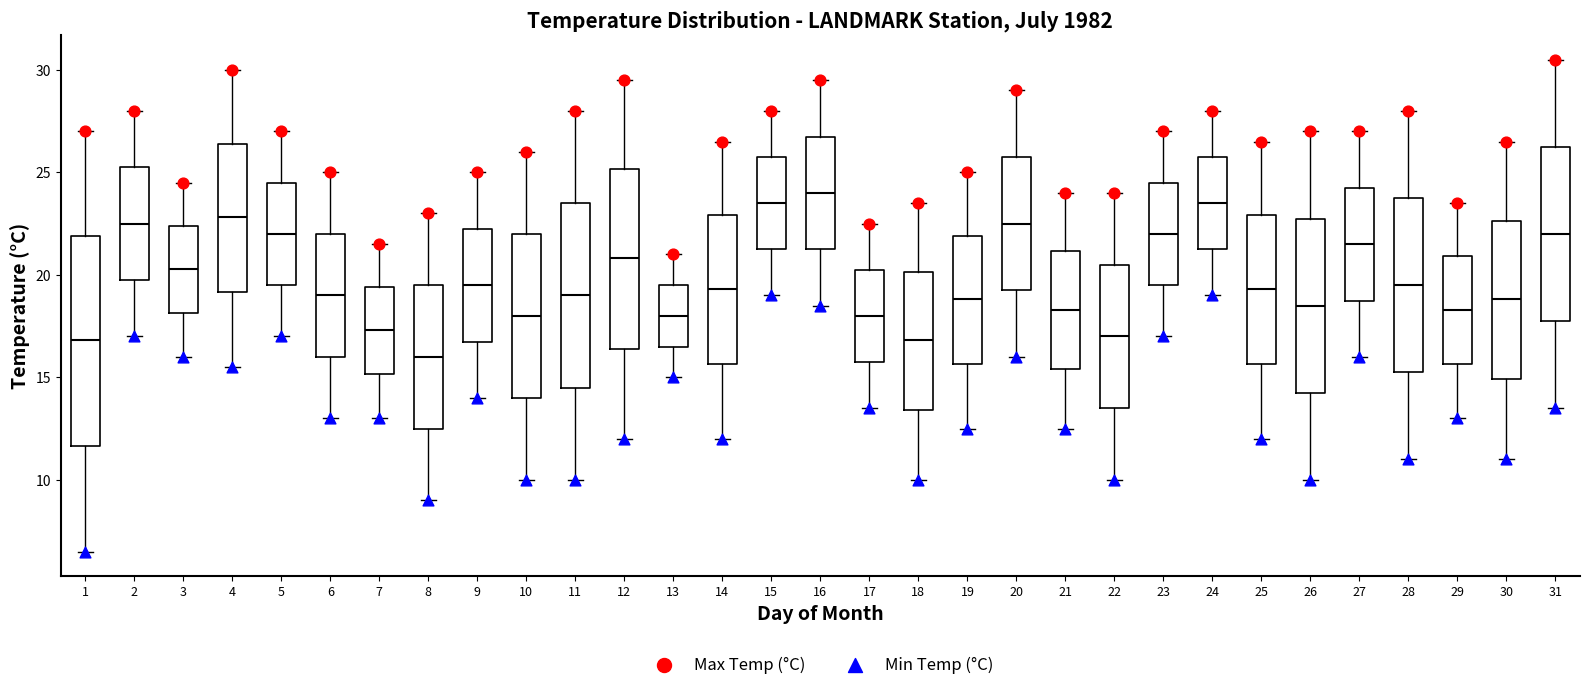

Reading left to right, read every box against the y-axis: the position of its median line, the range the box covers, and the ends of its whiskers. The values are not printed on the chart, so give them approximately, as read against the axis.

1: median 17.0, box 11.5 to 22.0, whiskers 6.5 to 27.0
2: median 22.5, box 20.0 to 25.5, whiskers 17.0 to 28.0
3: median 20.5, box 18.0 to 22.5, whiskers 16.0 to 24.5
4: median 23.0, box 19.0 to 26.5, whiskers 15.5 to 30.0
5: median 22.0, box 19.5 to 24.5, whiskers 17.0 to 27.0
6: median 19.0, box 16.0 to 22.0, whiskers 13.0 to 25.0
7: median 17.5, box 15.0 to 19.5, whiskers 13.0 to 21.5
8: median 16.0, box 12.5 to 19.5, whiskers 9.0 to 23.0
9: median 19.5, box 17.0 to 22.5, whiskers 14.0 to 25.0
10: median 18.0, box 14.0 to 22.0, whiskers 10.0 to 26.0
11: median 19.0, box 14.5 to 23.5, whiskers 10.0 to 28.0
12: median 21.0, box 16.5 to 25.0, whiskers 12.0 to 29.5
13: median 18.0, box 16.5 to 19.5, whiskers 15.0 to 21.0
14: median 19.5, box 15.5 to 23.0, whiskers 12.0 to 26.5
15: median 23.5, box 21.5 to 26.0, whiskers 19.0 to 28.0
16: median 24.0, box 21.5 to 27.0, whiskers 18.5 to 29.5
17: median 18.0, box 16.0 to 20.5, whiskers 13.5 to 22.5
18: median 17.0, box 13.5 to 20.0, whiskers 10.0 to 23.5
19: median 19.0, box 15.5 to 22.0, whiskers 12.5 to 25.0
20: median 22.5, box 19.5 to 26.0, whiskers 16.0 to 29.0
21: median 18.5, box 15.5 to 21.0, whiskers 12.5 to 24.0
22: median 17.0, box 13.5 to 20.5, whiskers 10.0 to 24.0
23: median 22.0, box 19.5 to 24.5, whiskers 17.0 to 27.0
24: median 23.5, box 21.5 to 26.0, whiskers 19.0 to 28.0
25: median 19.5, box 15.5 to 23.0, whiskers 12.0 to 26.5
26: median 18.5, box 14.5 to 23.0, whiskers 10.0 to 27.0
27: median 21.5, box 19.0 to 24.5, whiskers 16.0 to 27.0
28: median 19.5, box 15.5 to 24.0, whiskers 11.0 to 28.0
29: median 18.5, box 15.5 to 21.0, whiskers 13.0 to 23.5
30: median 19.0, box 15.0 to 22.5, whiskers 11.0 to 26.5
31: median 22.0, box 18.0 to 26.5, whiskers 13.5 to 30.5